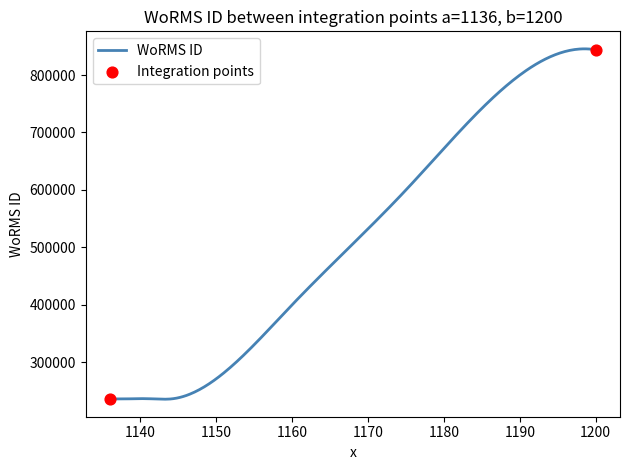

What is the minimum value shown in the chart?

235490.3